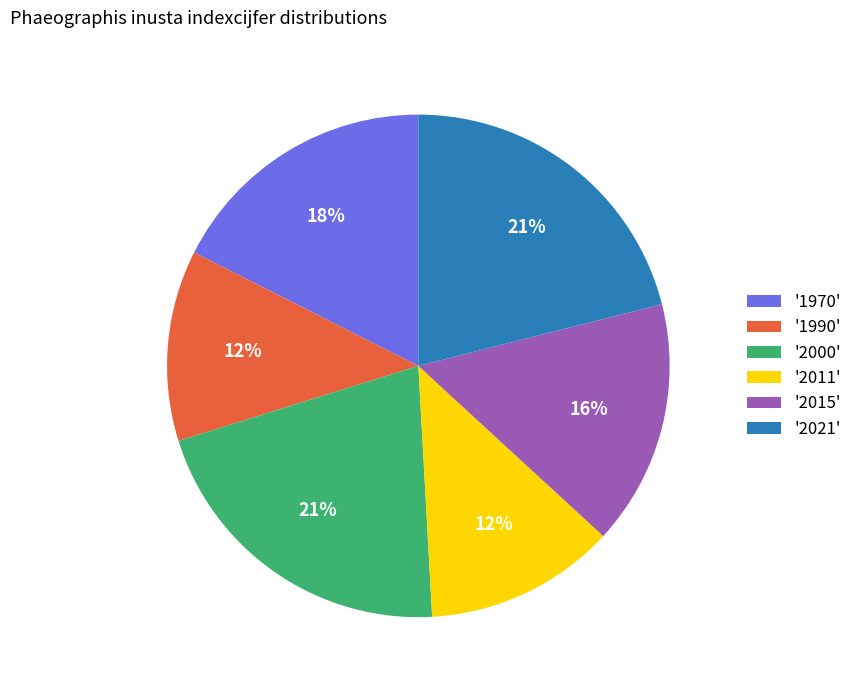

Is there a majority slice in this chart?

No